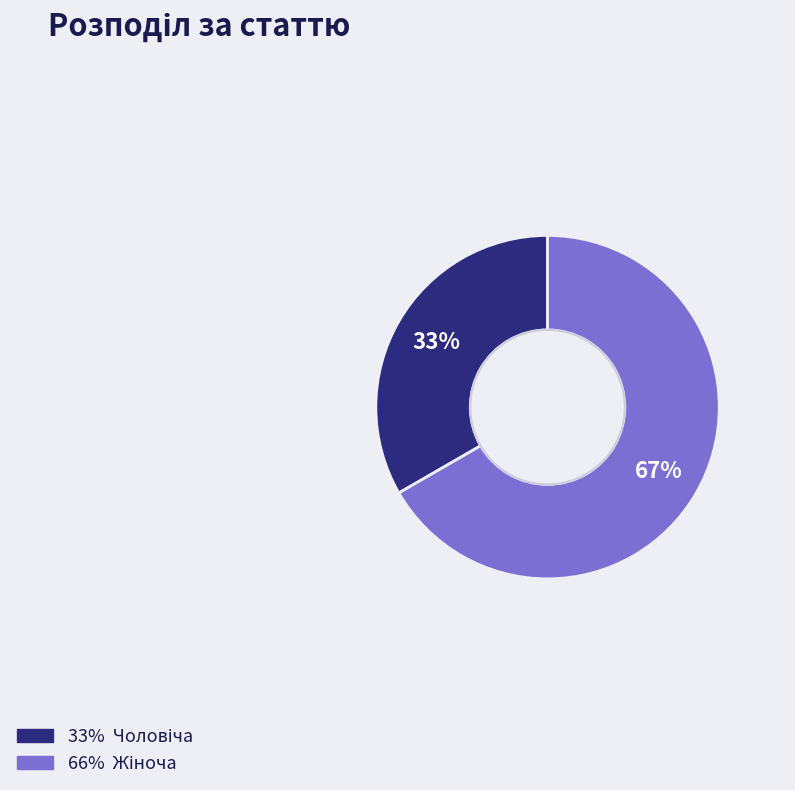

Does any single category account for the majority?

Yes